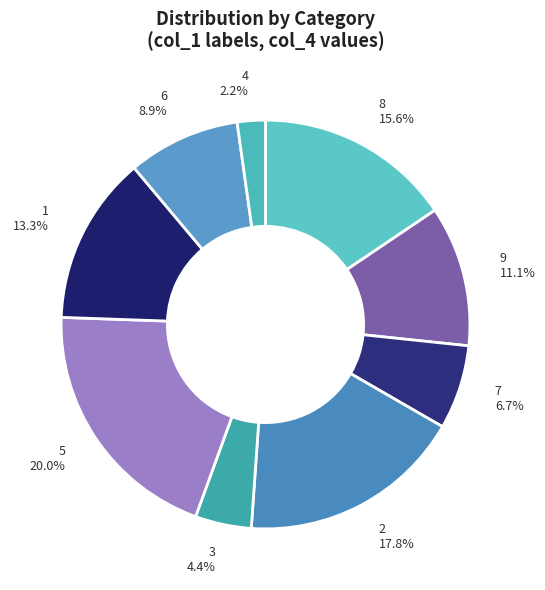

To the nearest percent, what is the difference between the largest and smallest slice percentages?

18%